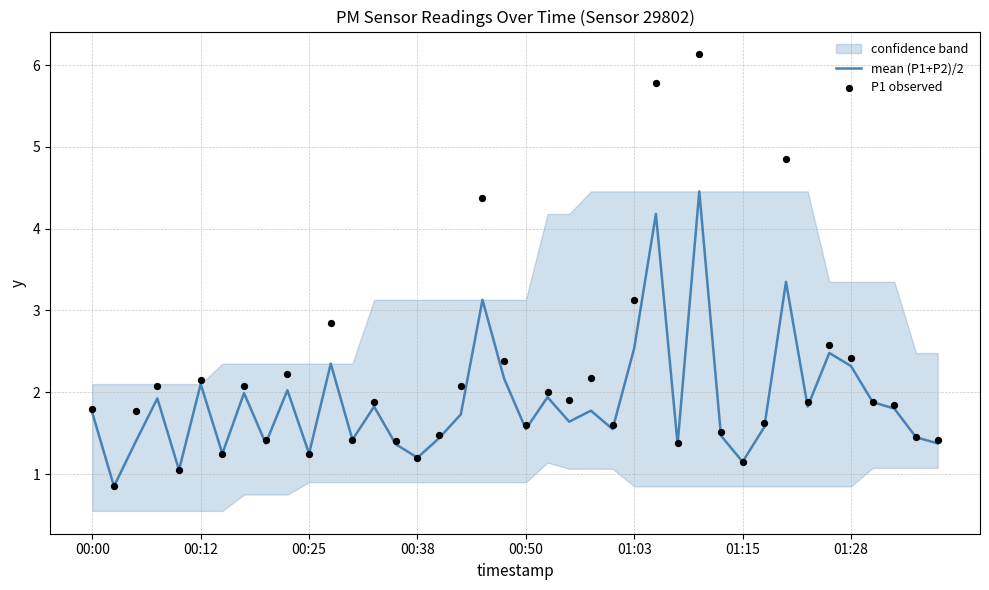

Is it true that mean (P1+P2)/2 equals 4.0 at 01:28?

False